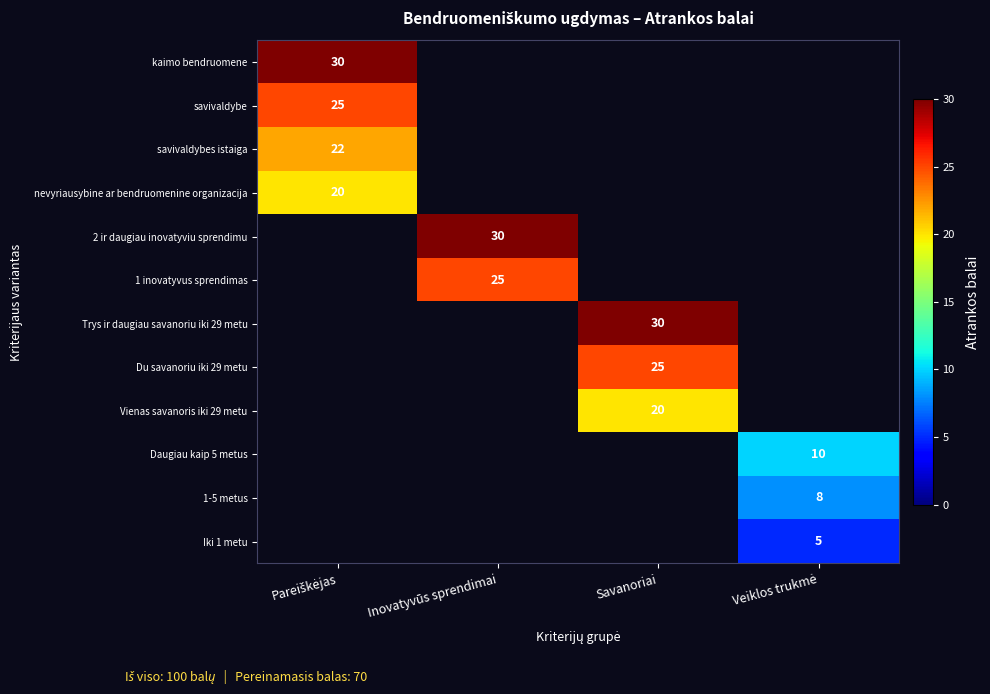

Between Inovatyvūs sprendimai and Veiklos trukmė, which is larger?

Veiklos trukmė